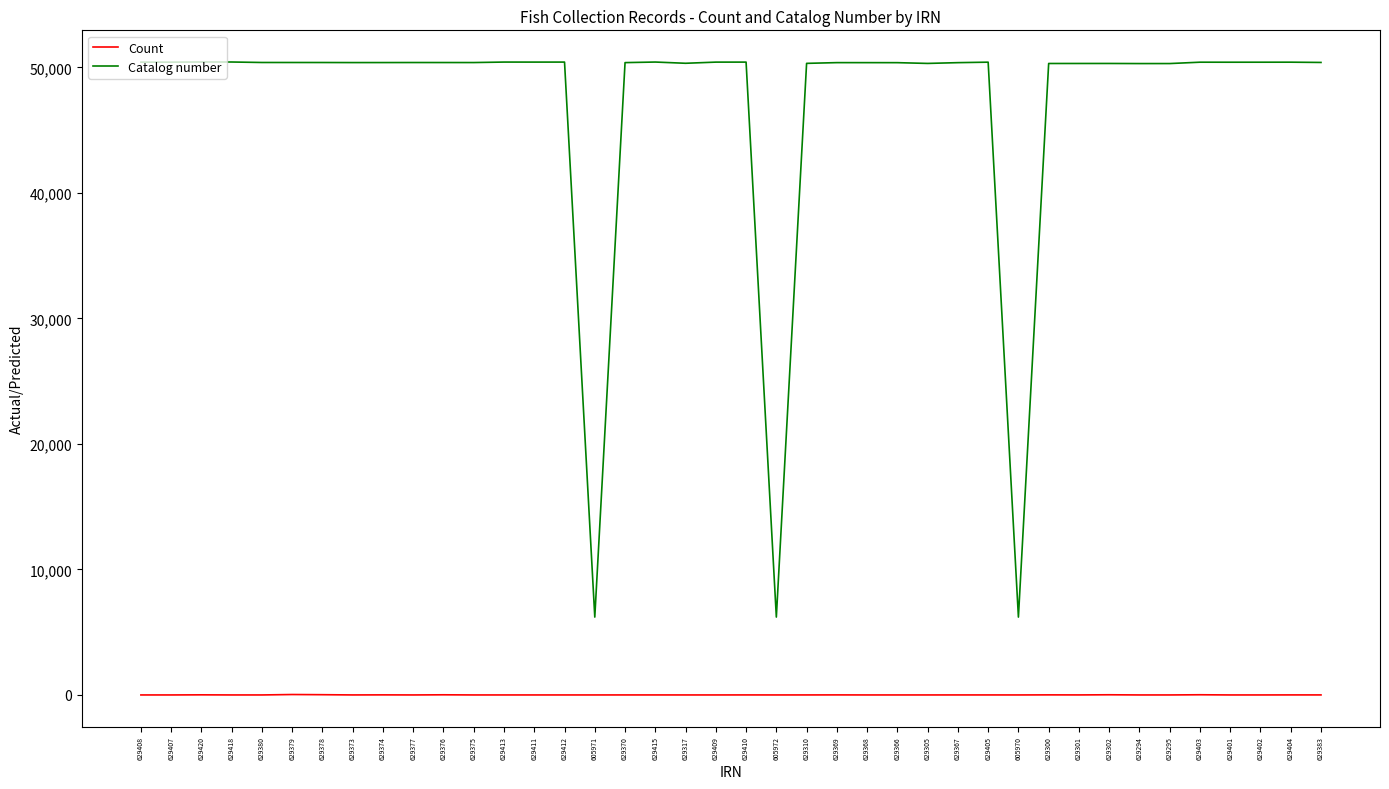

Which series has the largest range (max minus min)?

Catalog number